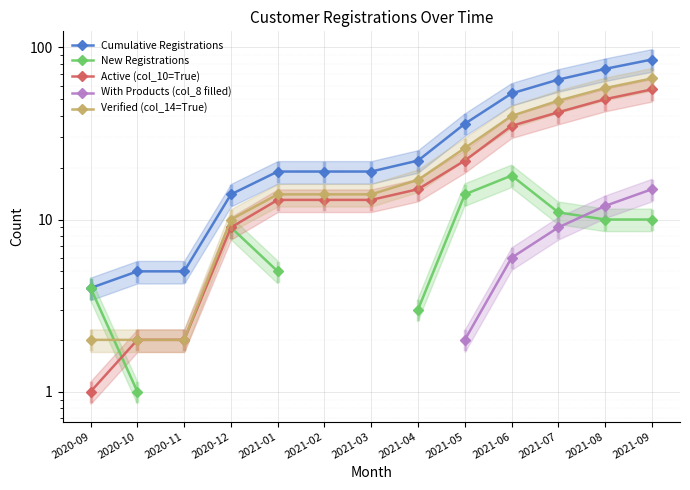

What is the value of the Cumulative Registrations point at the 4th from the left?

14.0